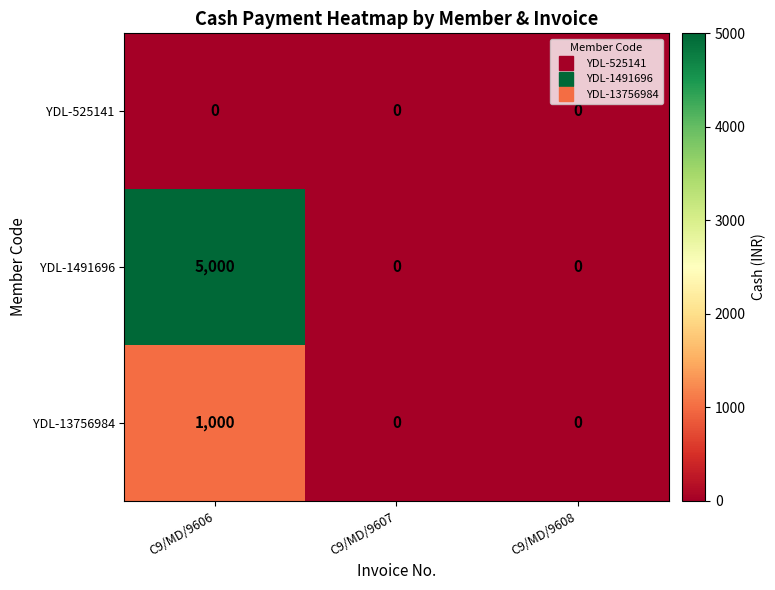

True or false: YDL-1491696 has a value of 2858 at C9/MD/9606.

False